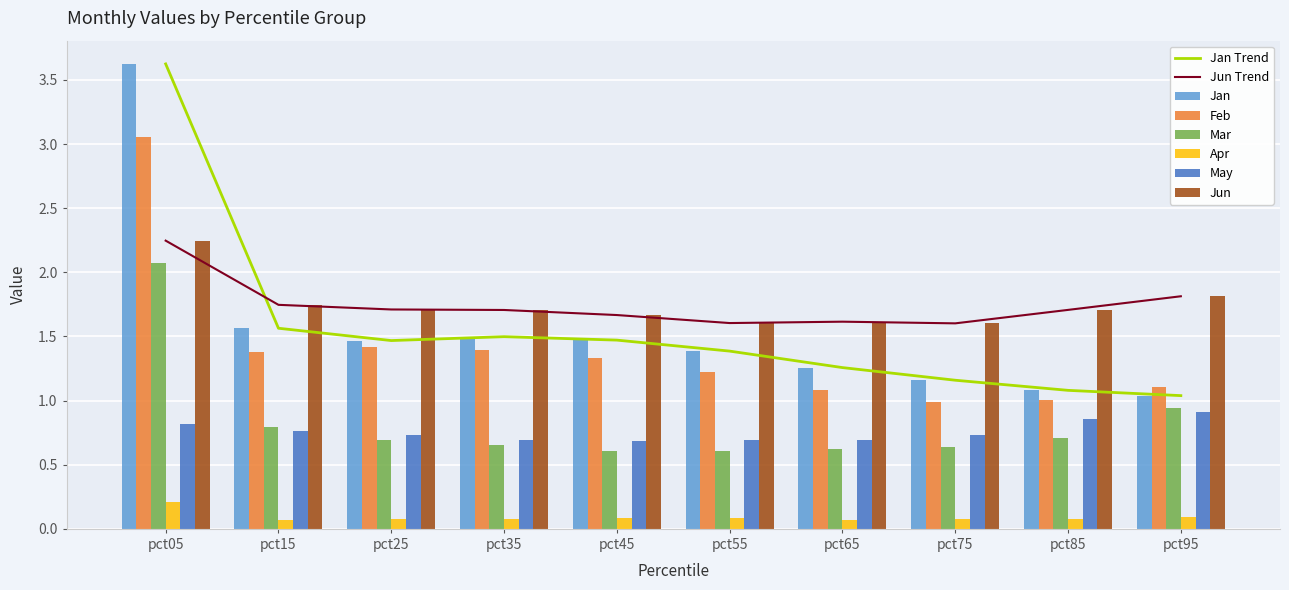

Which series has the largest total across all categories?

Jun